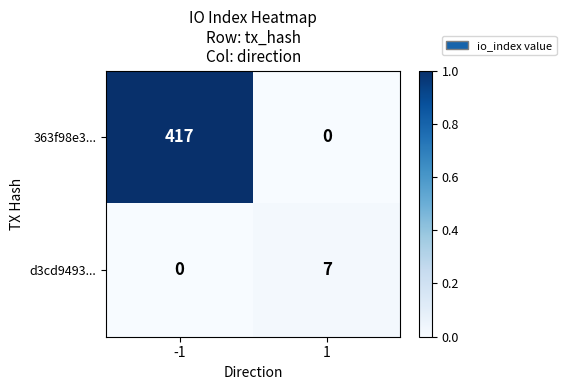

List the labels in order of 363f98e3... value, smallest first.

1, -1